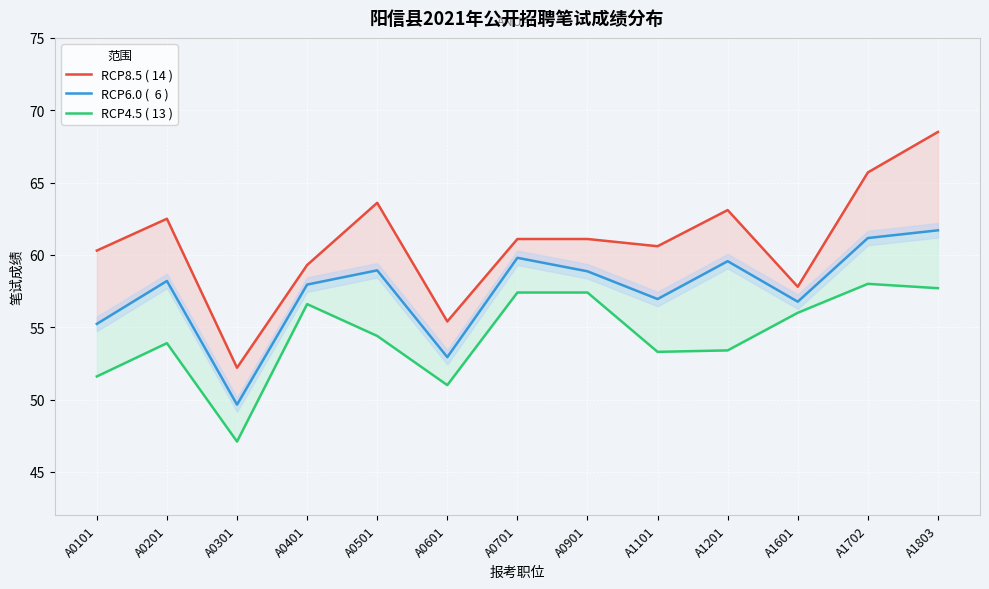

What is the difference between the second highest and minimum values in the RCP6.0 (  6 ) series?

11.5